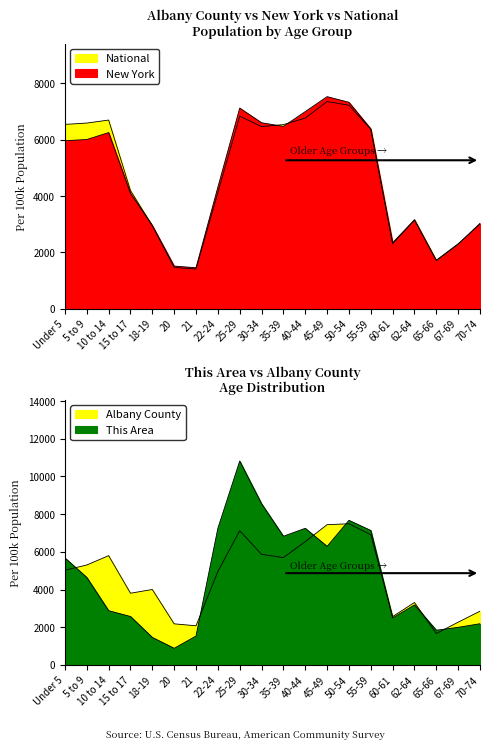

How many categories are shown in the chart?

20